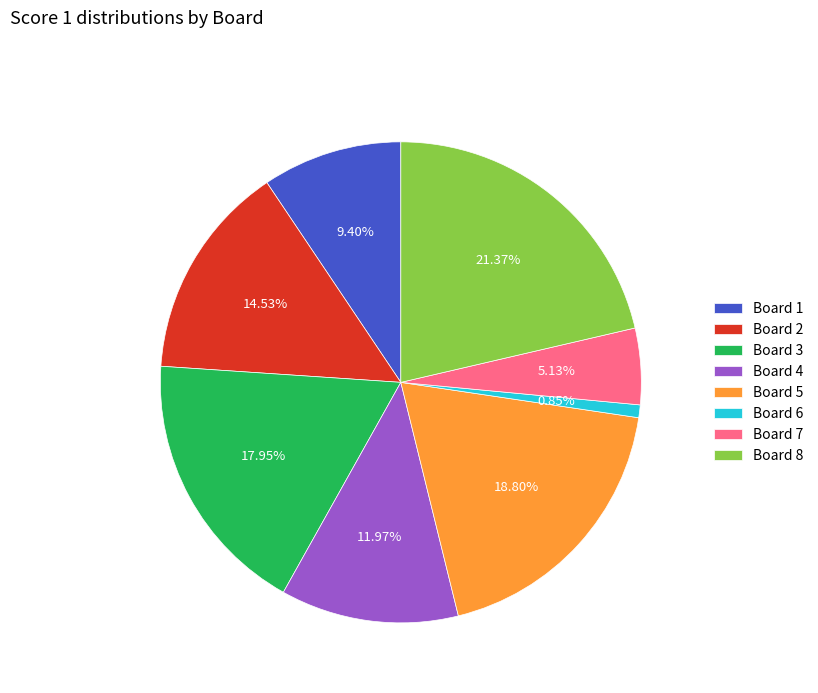

Does Board 5 account for over 50% of the chart?

No